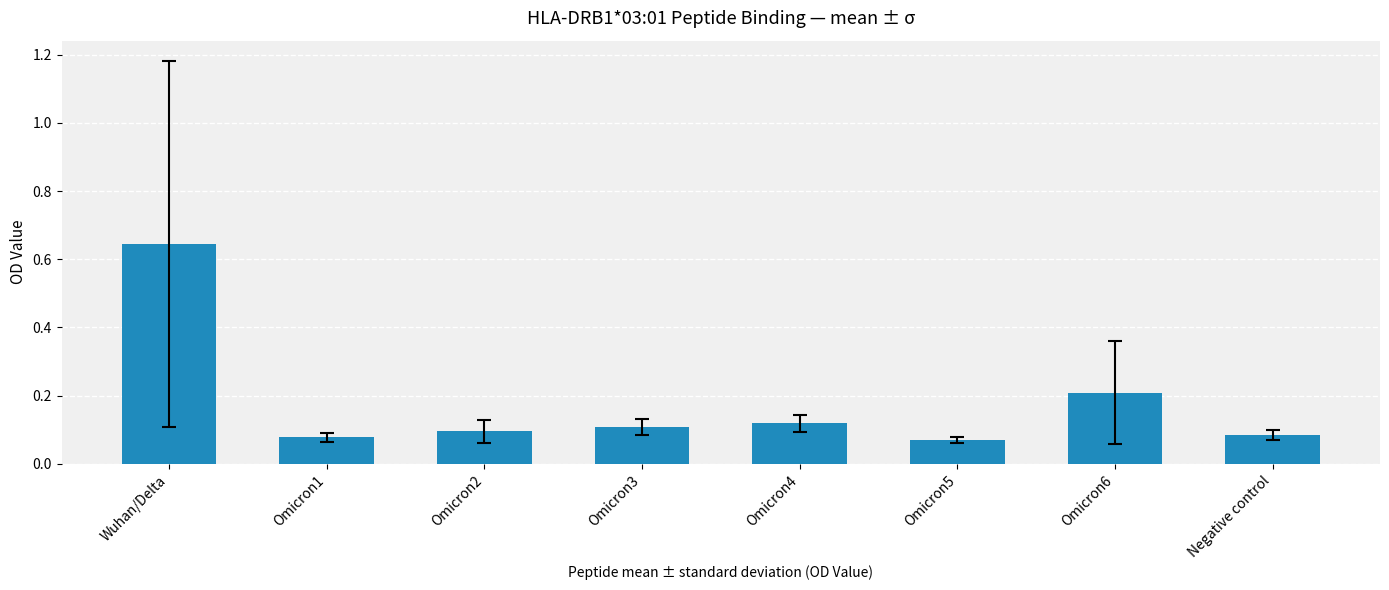

The chart shows a value of 0.1 at Omicron2. True or false?

True